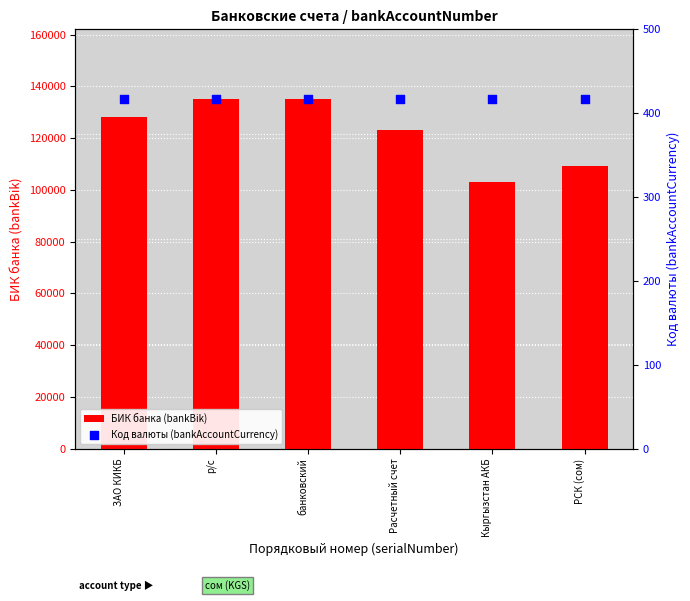

Which series reaches the minimum Y coordinate?

Код валюты (bankAccountCurrency)